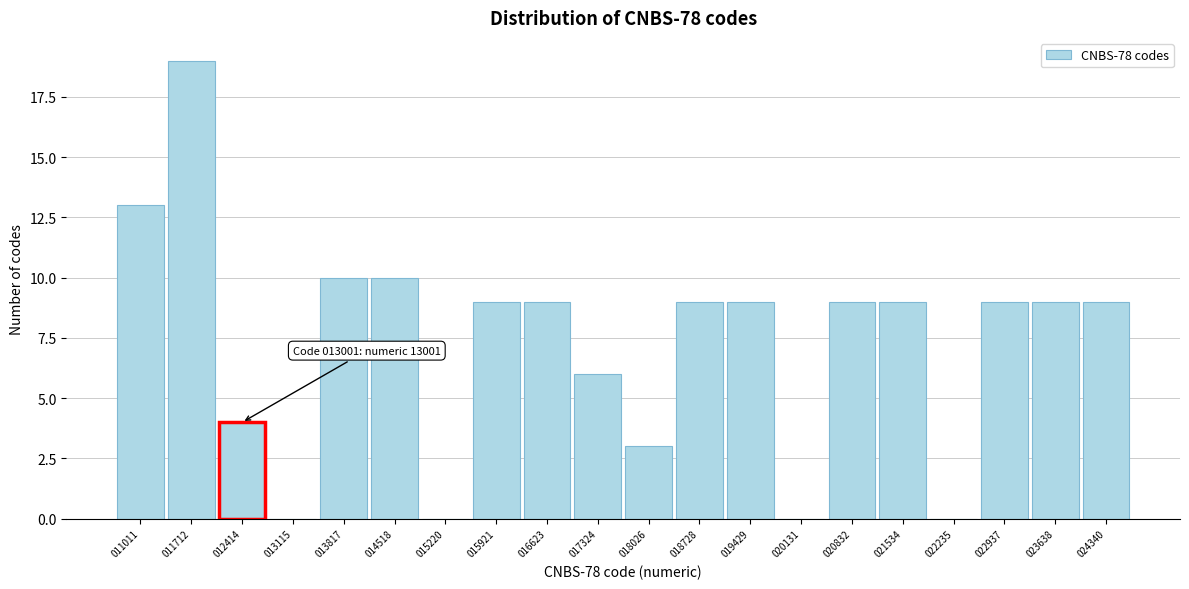

What is the maximum value shown in the chart?

19